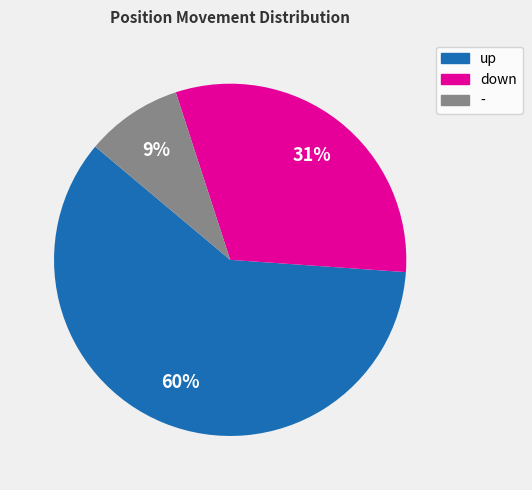

To the nearest percent, what is the difference between the largest and smallest slice percentages?

51%